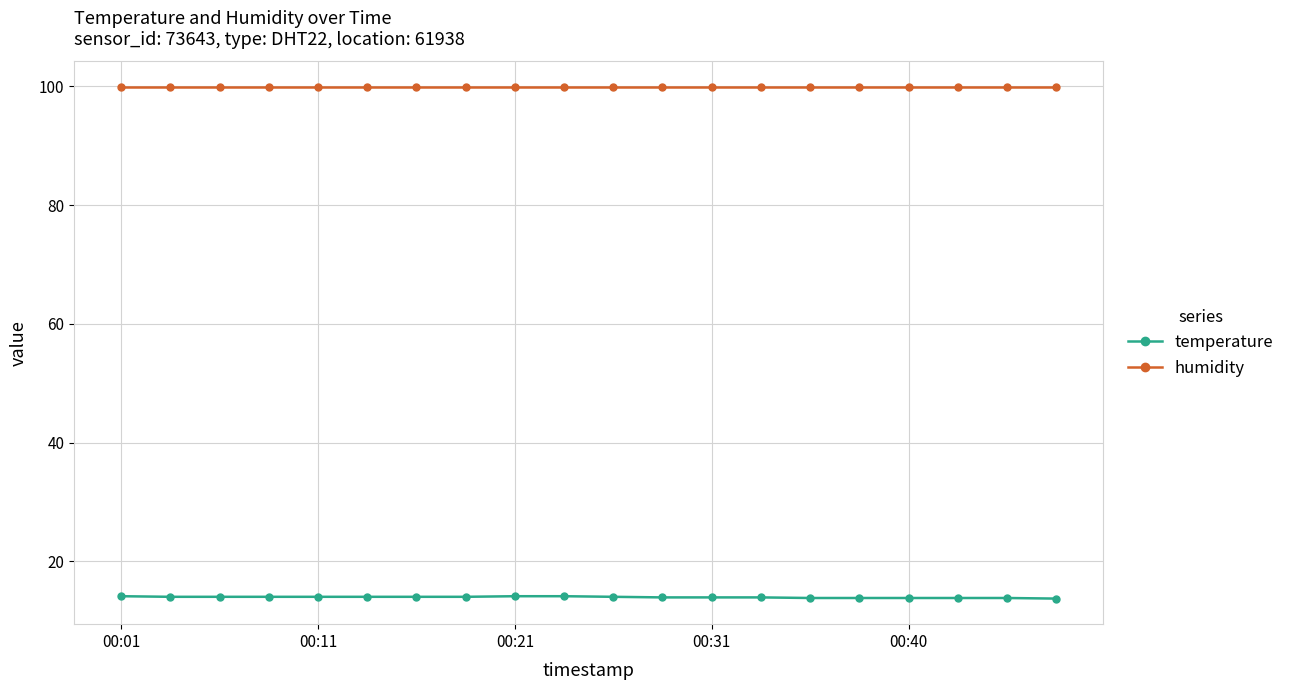

Does the chart display data point markers on the line(s)?

Yes